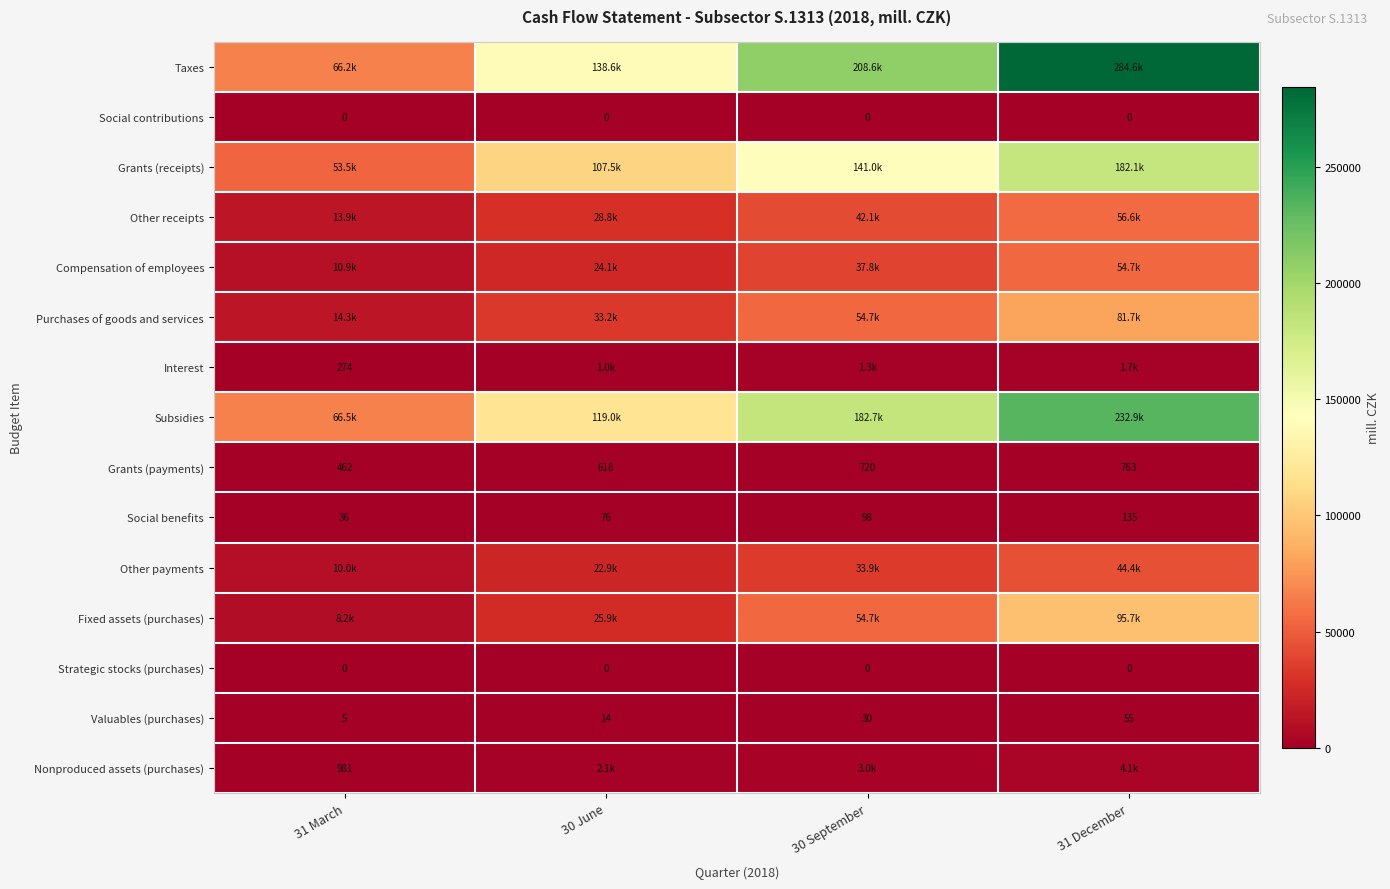

At which category is the sum across all series the highest?

31 December